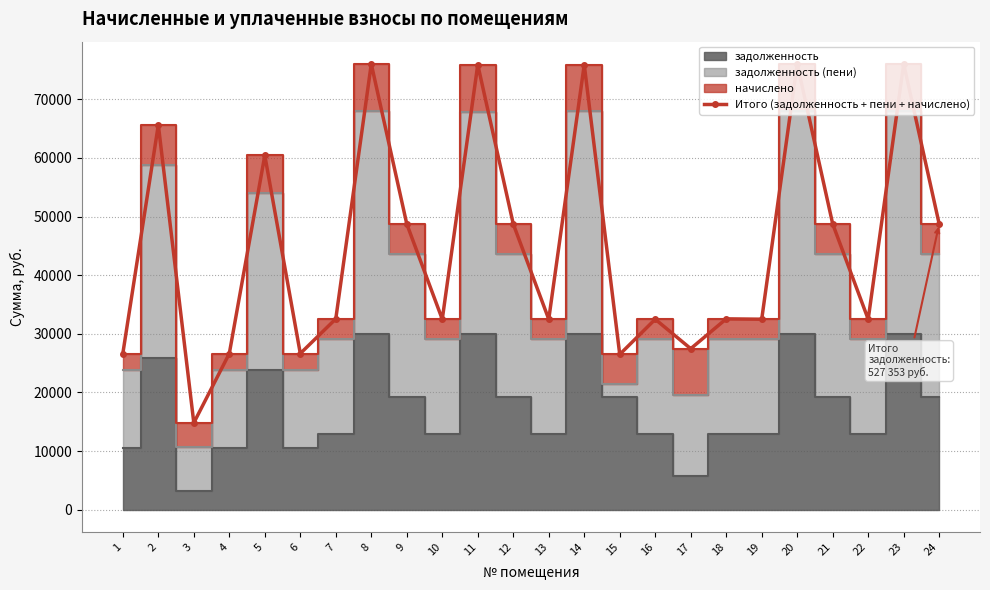

What is the greatest value displayed?

76012.6